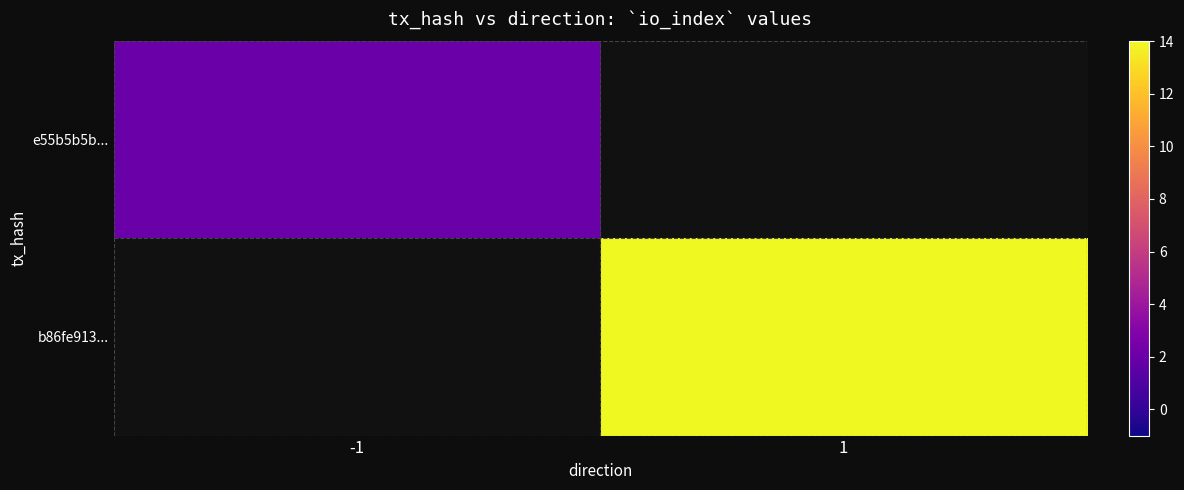

Is it true that e55b5b5b... equals 2.0 at -1?

True